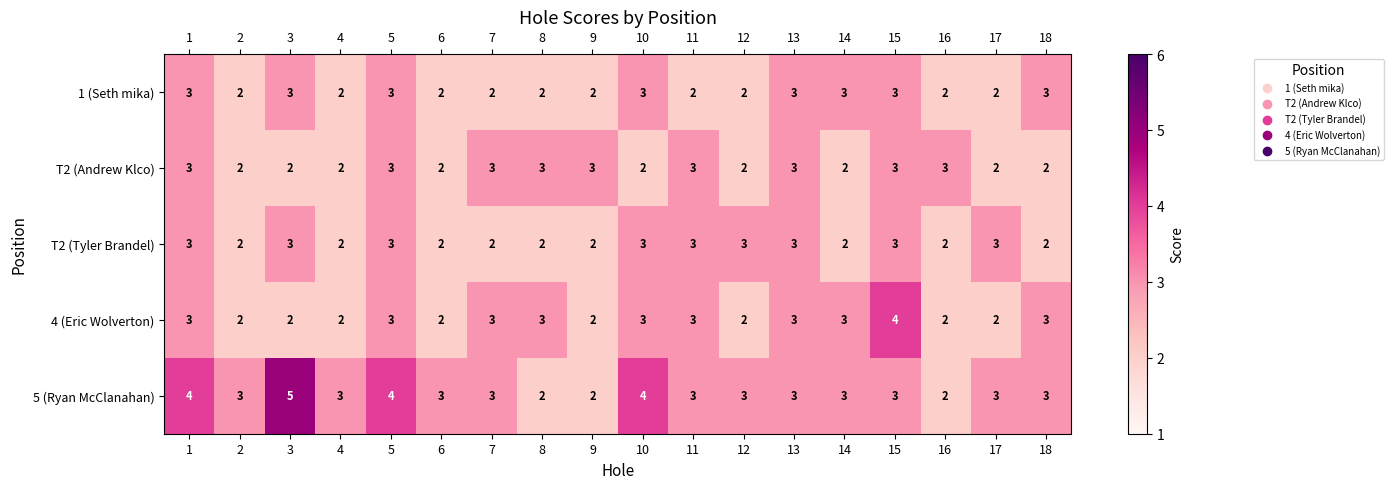

True or false: 4 (Eric Wolverton) has a value of 1 at 16.

False